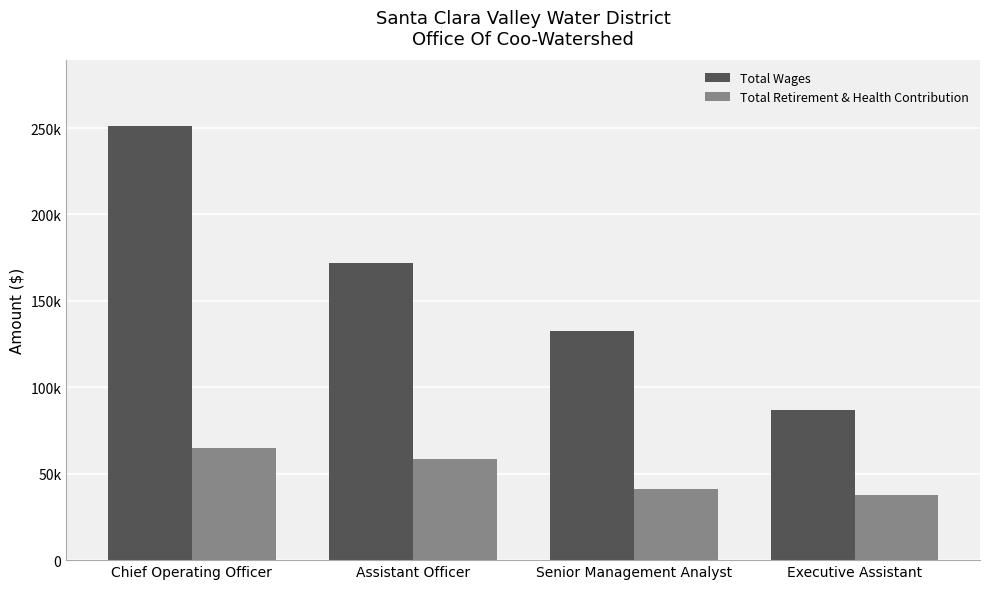

Where does the Total Wages series first go above 171793?

Chief Operating Officer